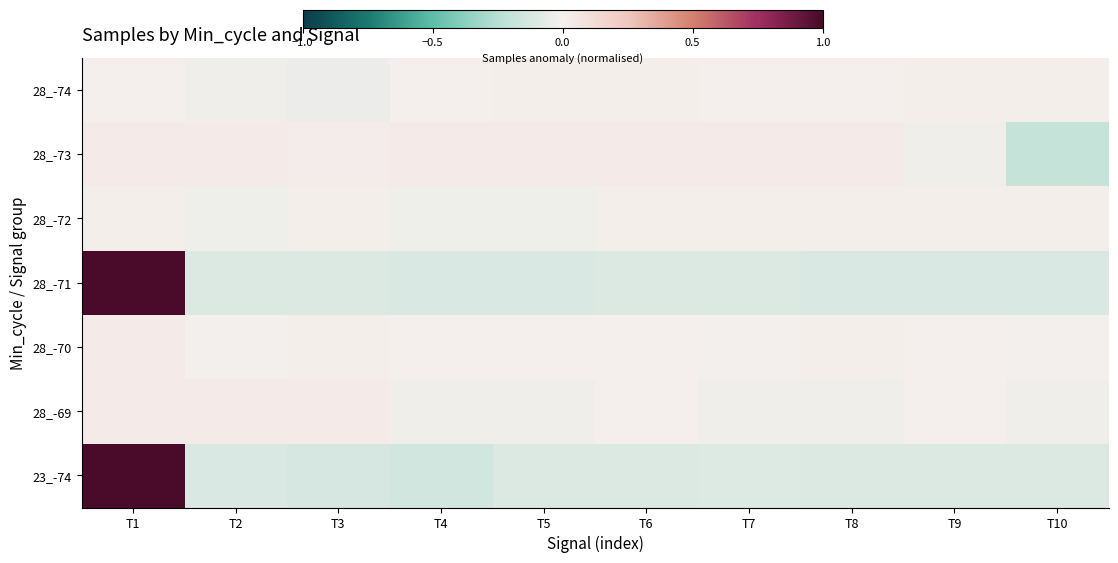

At how many categories does at least one series exceed 0?

10